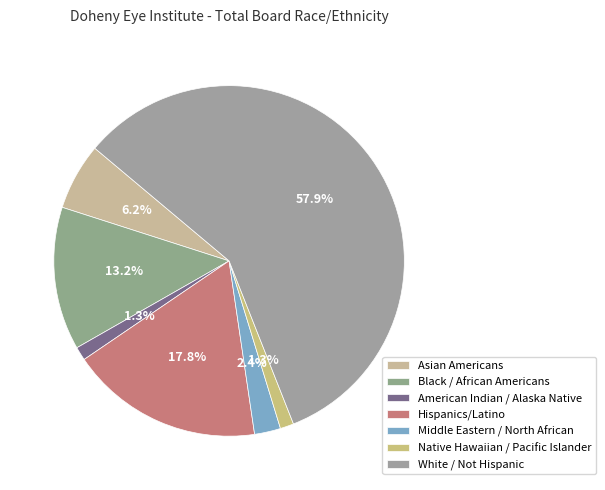

To the nearest percent, what percentage of the pie is Hispanics/Latino?

18%